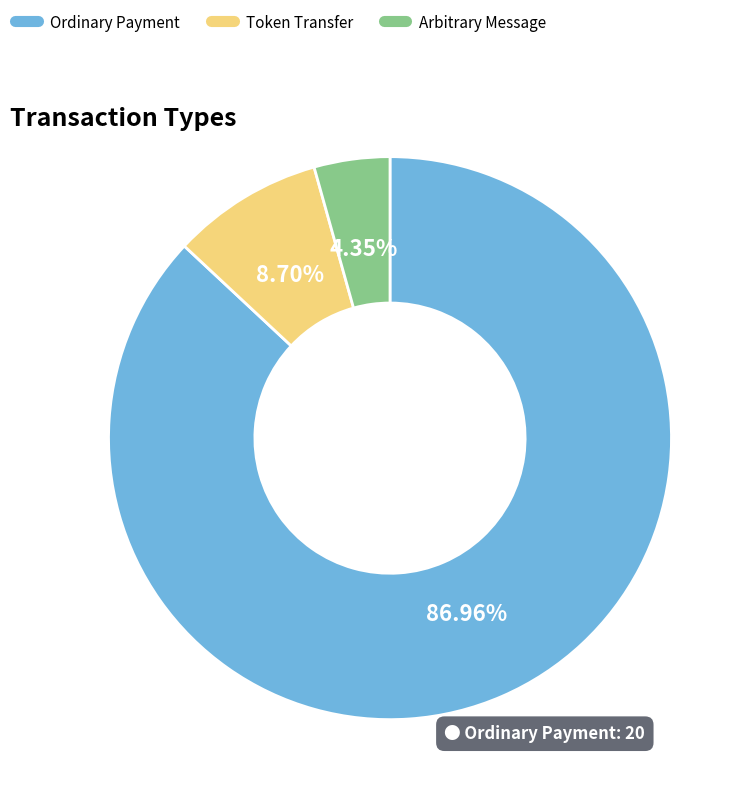

Is there any slice that represents more than half of the pie?

Yes